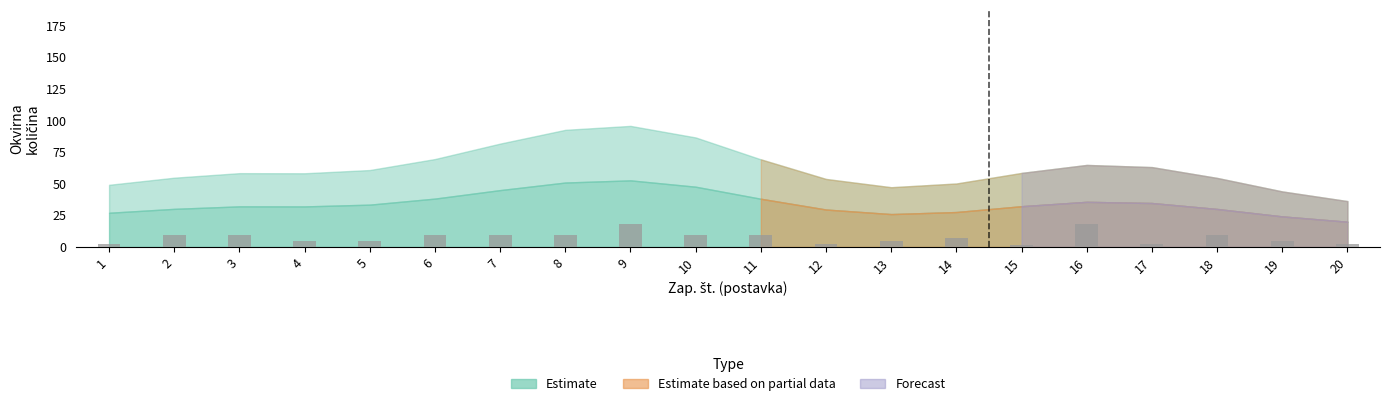

What is the sum of the values at 7 and 1?

12.0